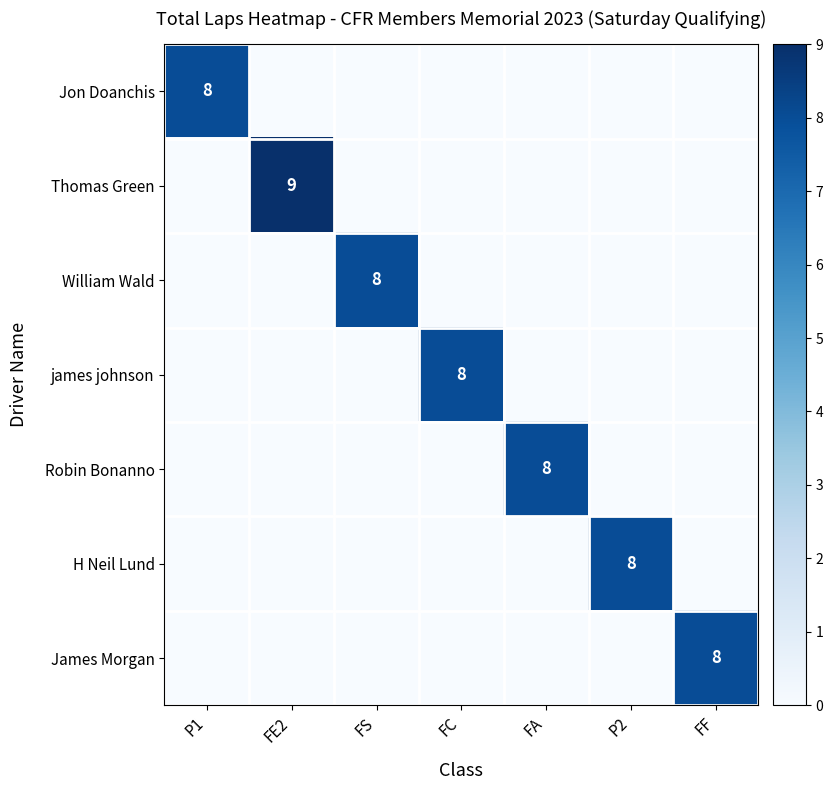

How many values in the Robin Bonanno series exceed 0?

1